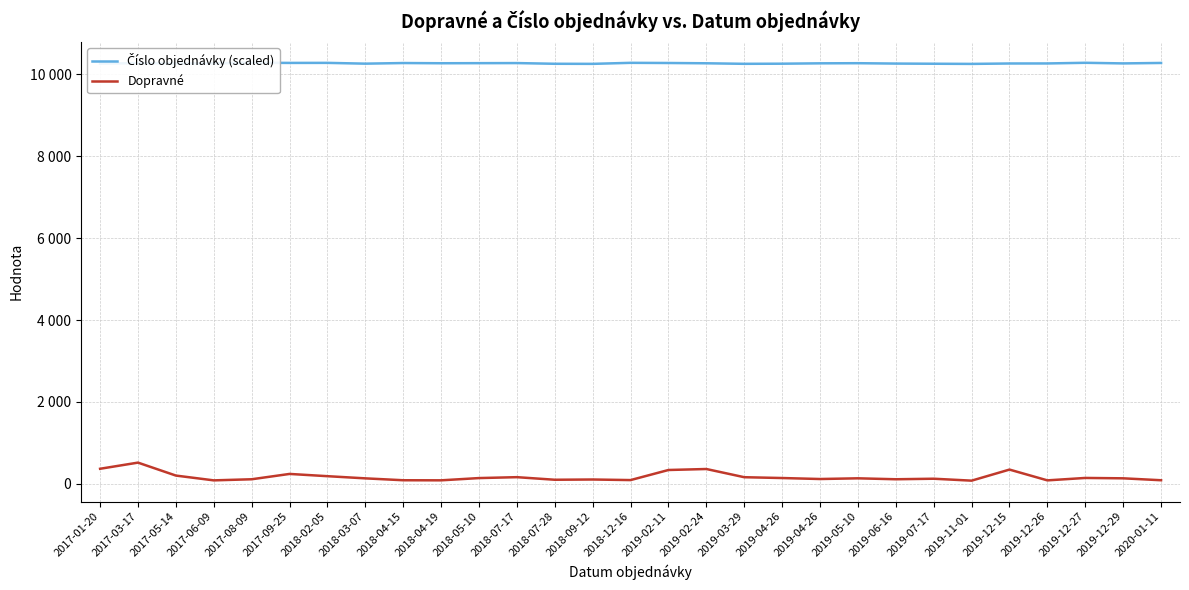

Which category has the lowest value in the Dopravné series?

2019-11-01